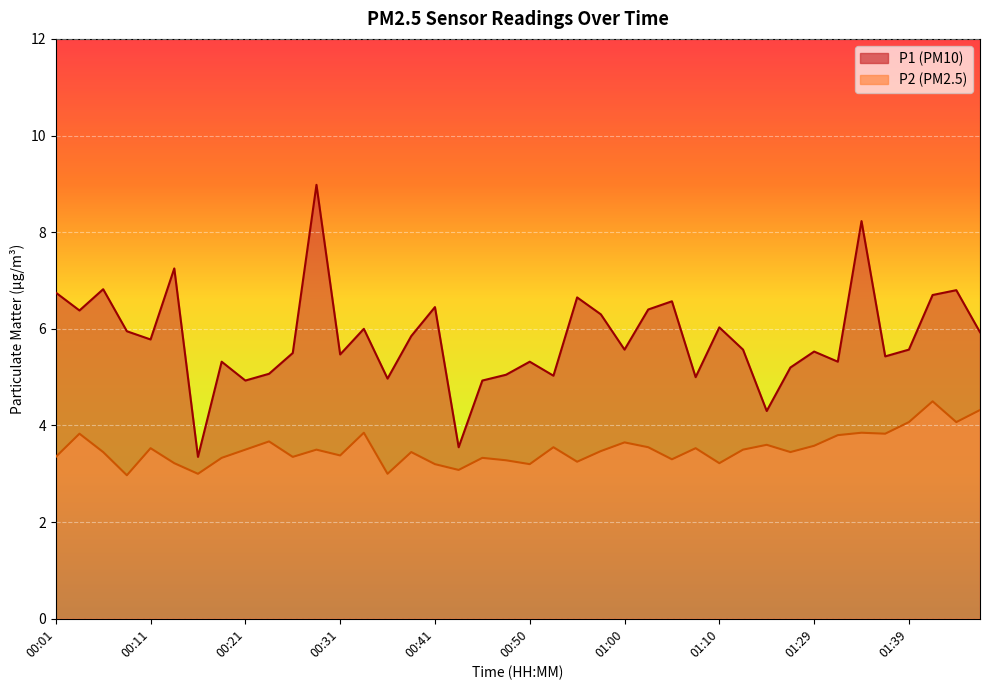

In P2, how many points are lower than both neighbors (excluding endpoints)?

13